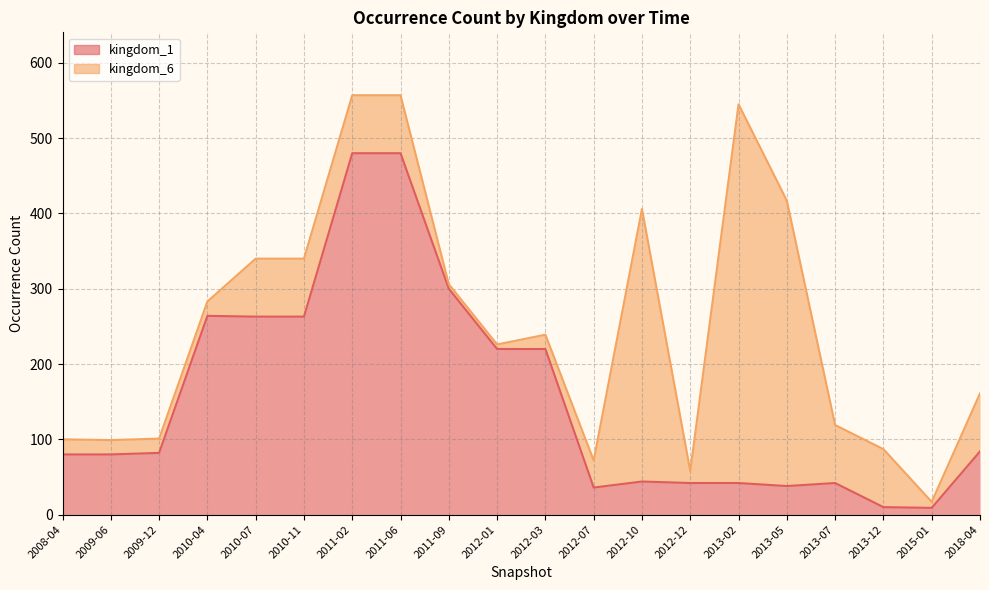

Rank the categories by value from highest to lowest.

2011-02, 2011-06, 2011-09, 2010-04, 2010-07, 2010-11, 2012-01, 2012-03, 2018-04, 2009-12, 2008-04, 2009-06, 2012-10, 2012-12, 2013-02, 2013-07, 2013-05, 2012-07, 2013-12, 2015-01